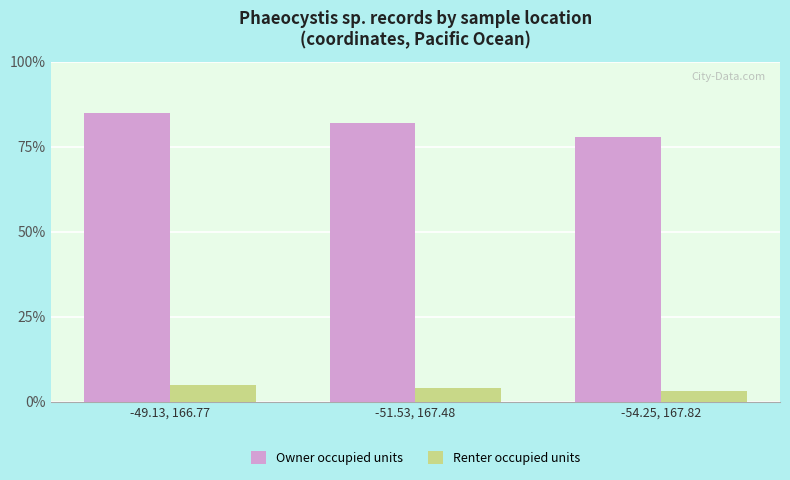

At which category does the chart reach its minimum across all series?

-54.25, 167.82